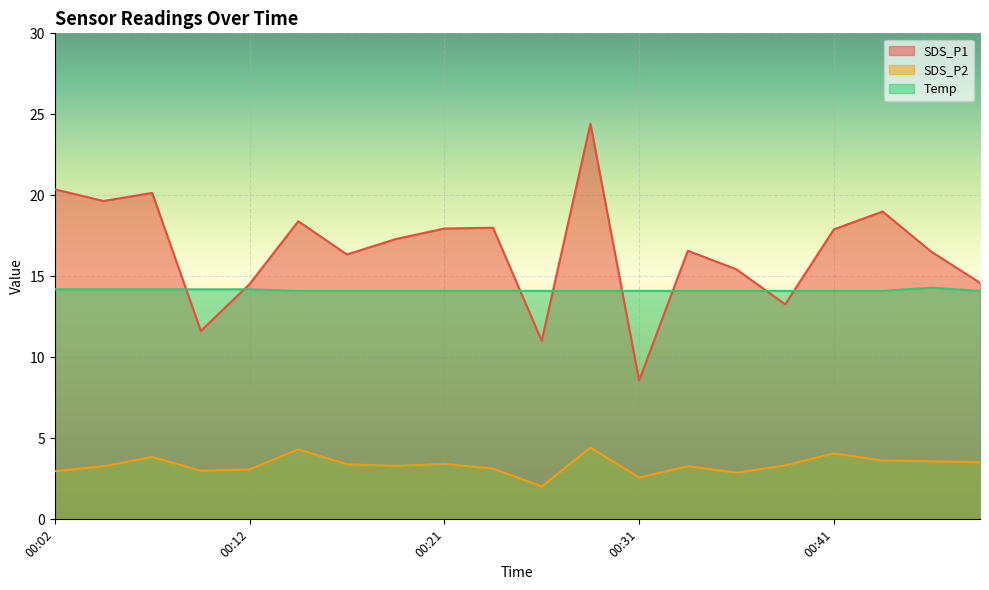

True or false: Temp has a value of 9.8 at 00:12.

False